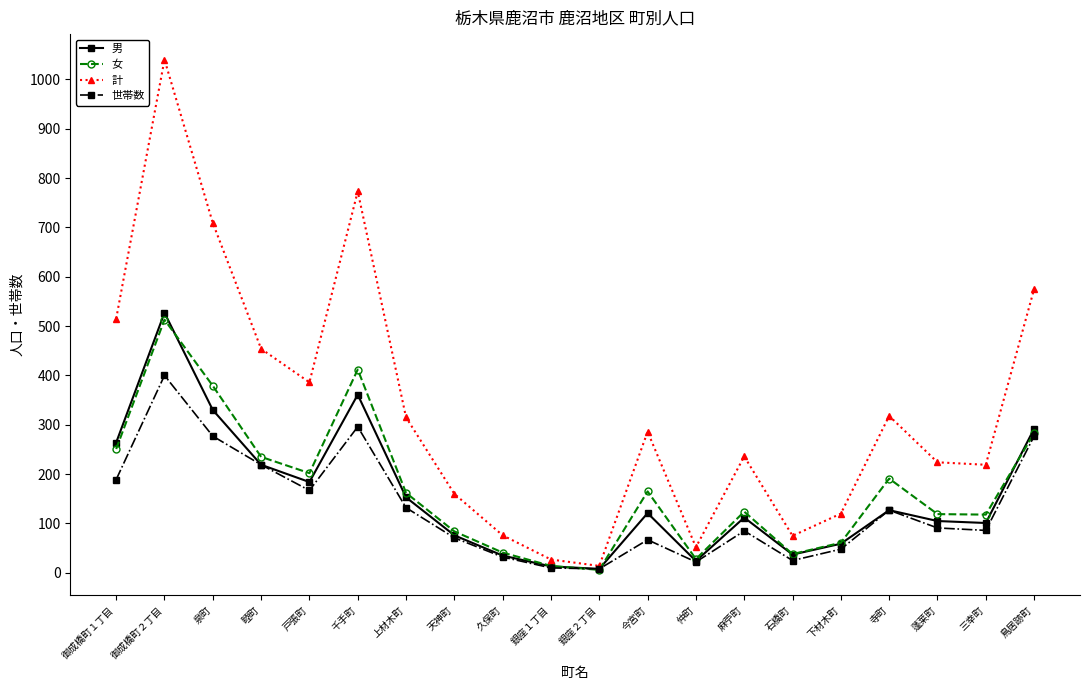

What is the total value across all series at 今宮町?

639